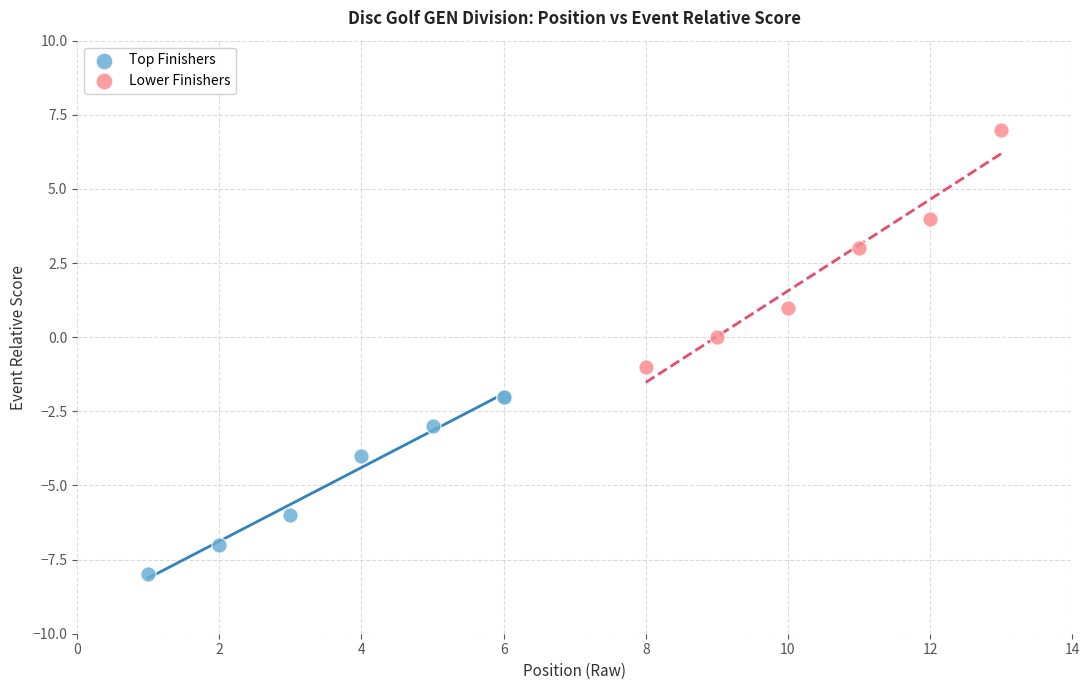

Which series has the largest Y range (max minus min)?

Lower Finishers